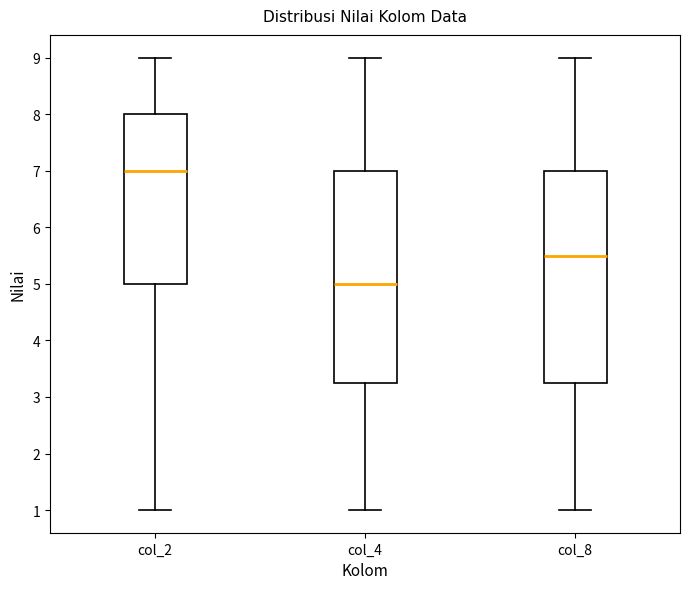

Reading left to right, read every box against the y-axis: the position of its median line, the range the box covers, and the ends of its whiskers. The values are not printed on the chart, so give them approximately, as read against the axis.

col_2: median 7.0, box 5.0 to 8.0, whiskers 1.0 to 9.0
col_4: median 5.0, box 3.3 to 7.0, whiskers 1.0 to 9.0
col_8: median 5.5, box 3.3 to 7.0, whiskers 1.0 to 9.0